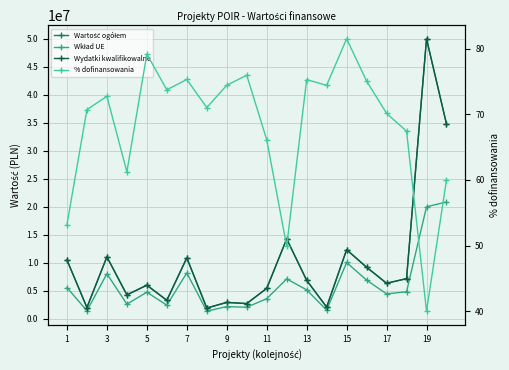

List the series in order of their peak value, lowest first.

% dofinansowania, Wkład UE, Wartość ogółem, Wydatki kwalifikowalne